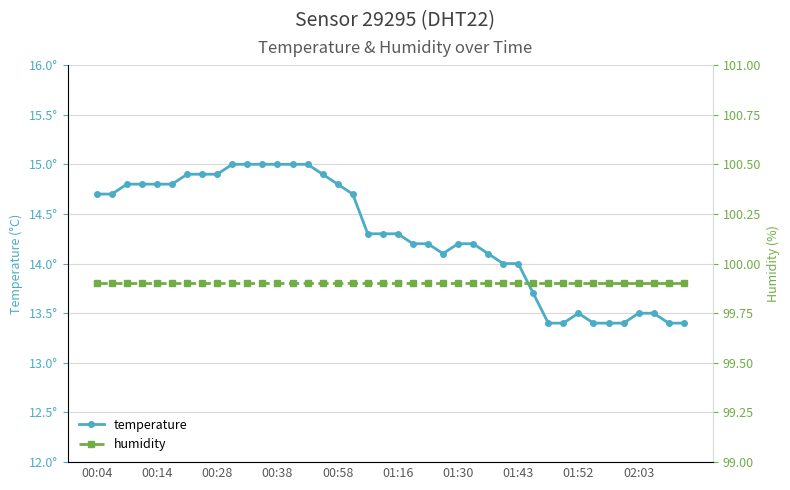

How many lines are shown in the chart?

2